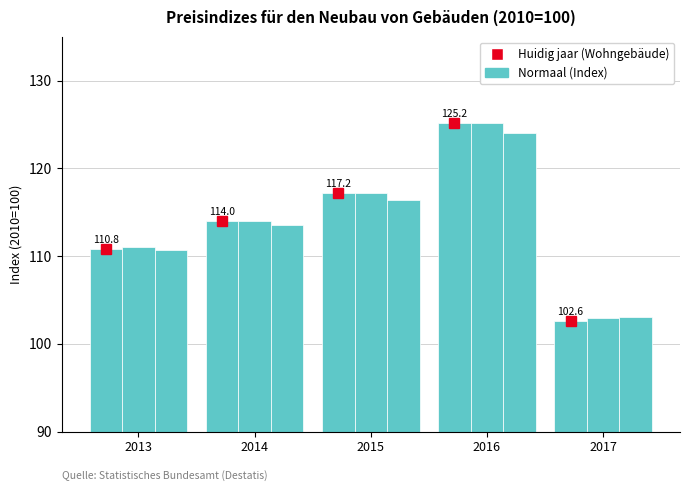

At which label is the value closest to 113?

2014